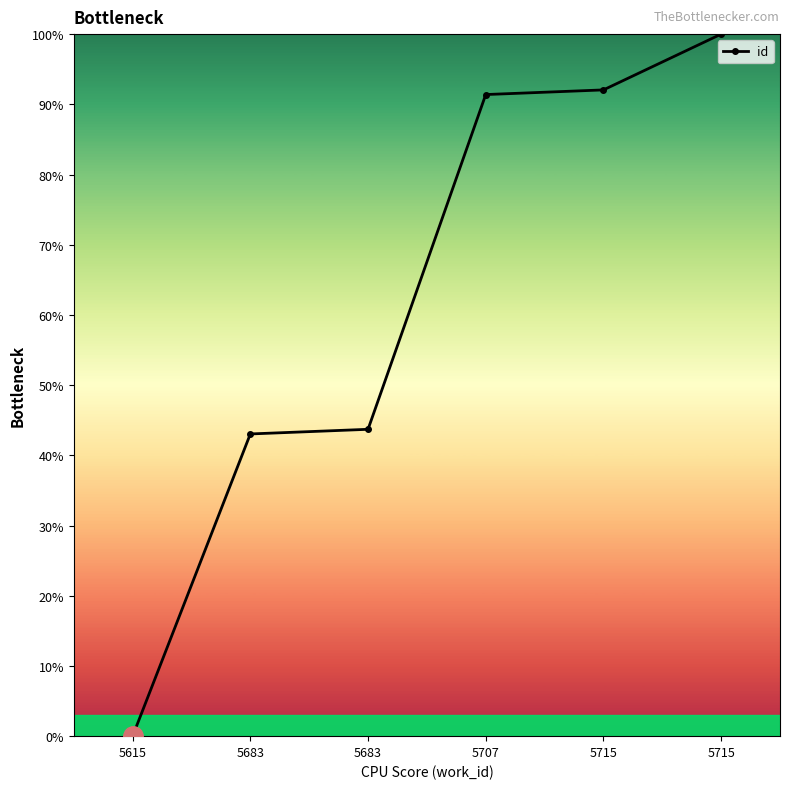

How many distinct data groups are displayed?

1